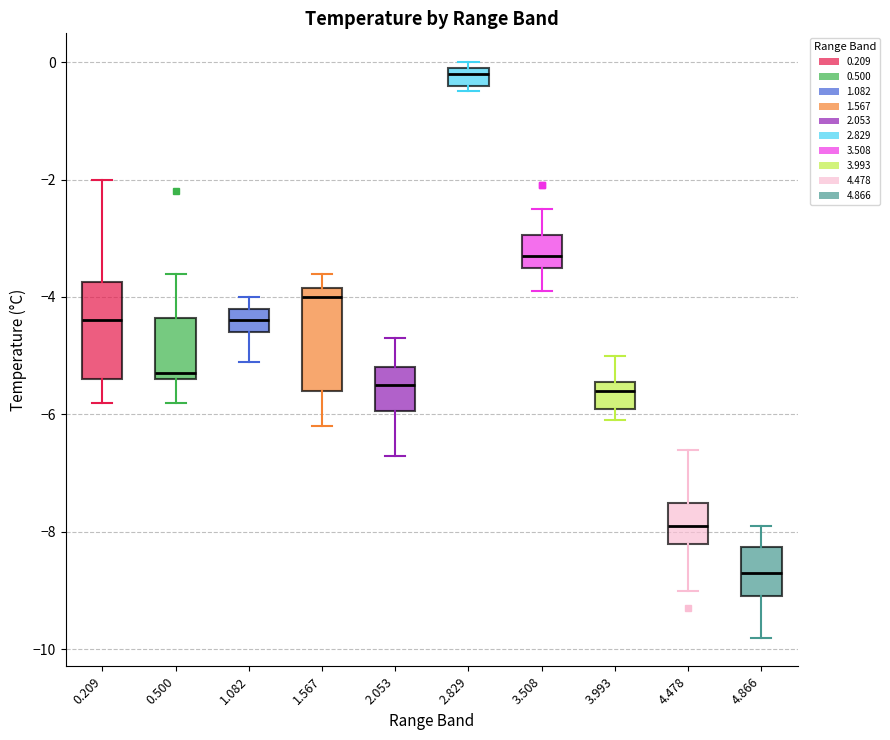

Reading left to right, read every box against the y-axis: the position of its median line, the range the box covers, and the ends of its whiskers. The values are not printed on the chart, so give them approximately, as read against the axis.

0.209: median -4.4, box -5.4 to -3.8, whiskers -5.8 to -2.0
0.500: median -5.2, box -5.4 to -4.4, whiskers -5.8 to -3.6
1.082: median -4.4, box -4.6 to -4.2, whiskers -5.0 to -4.0
1.567: median -4.0, box -5.6 to -3.8, whiskers -6.2 to -3.6
2.053: median -5.4, box -6.0 to -5.2, whiskers -6.6 to -4.6
2.829: median -0.2, box -0.4 to 0.0, whiskers -0.4 (just below the box's lower edge) to 0.0 (just above the box's upper edge)
3.508: median -3.2, box -3.4 to -3.0, whiskers -3.8 to -2.4
3.993: median -5.6, box -5.8 to -5.4, whiskers -6.0 to -5.0
4.478: median -7.8, box -8.2 to -7.4, whiskers -9.0 to -6.6
4.866: median -8.6, box -9.0 to -8.2, whiskers -9.8 to -7.8